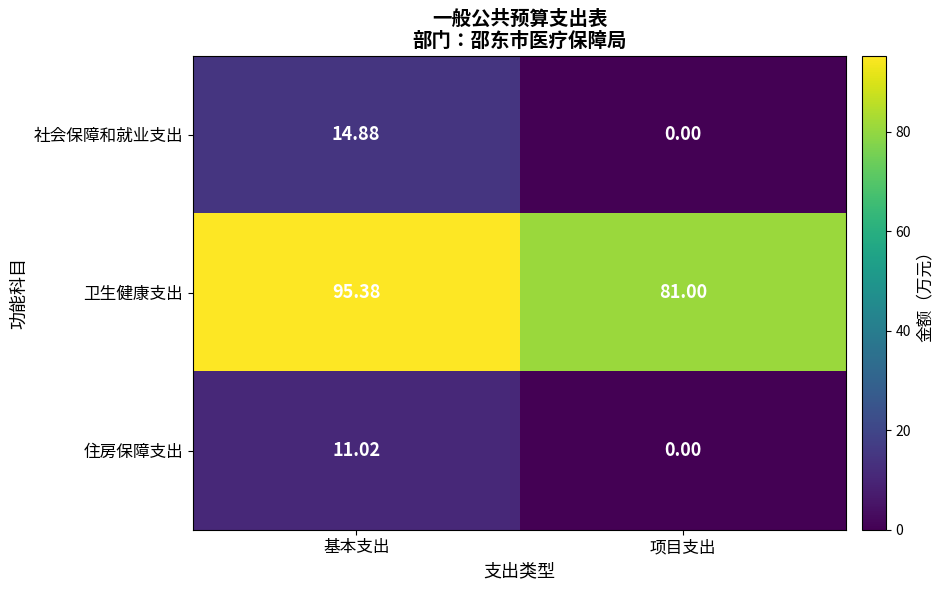

Is the value of 卫生健康支出 at 项目支出 greater than the value of 社会保障和就业支出 at 基本支出?

Yes